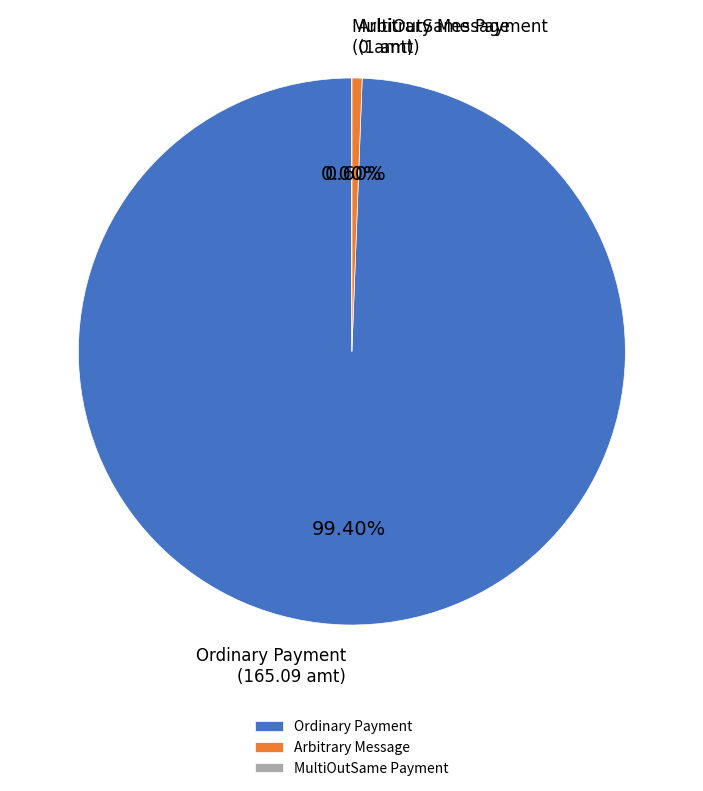

What is the largest slice in the pie chart?

Ordinary Payment (142348)